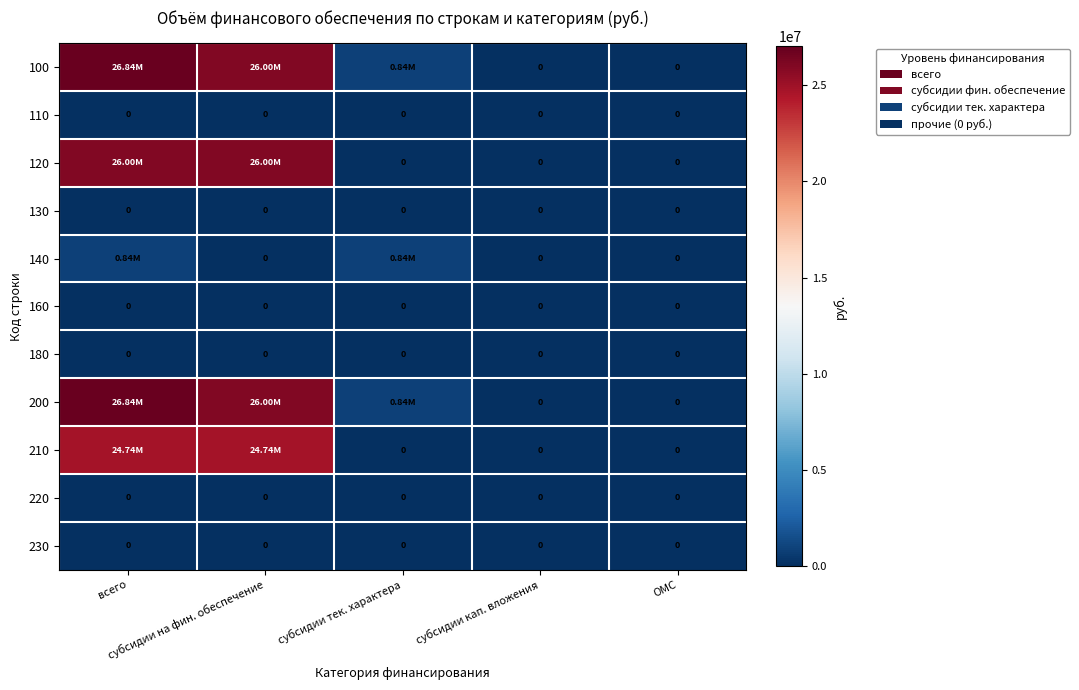

At which category does the chart reach its minimum across all series?

субсидии кап. вложения